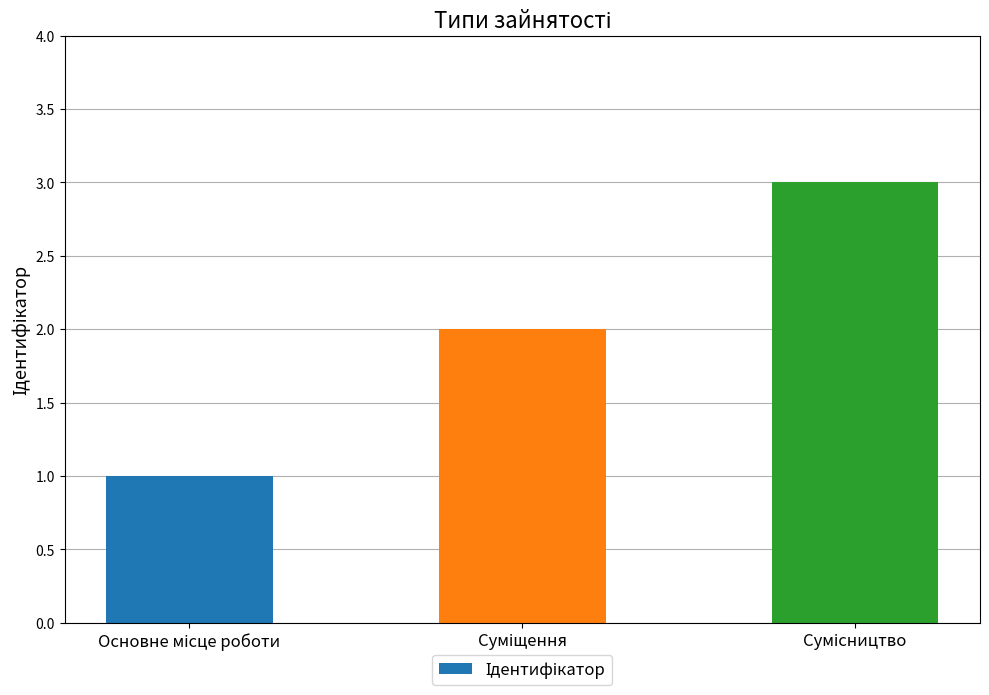

How many bars are there in total?

3